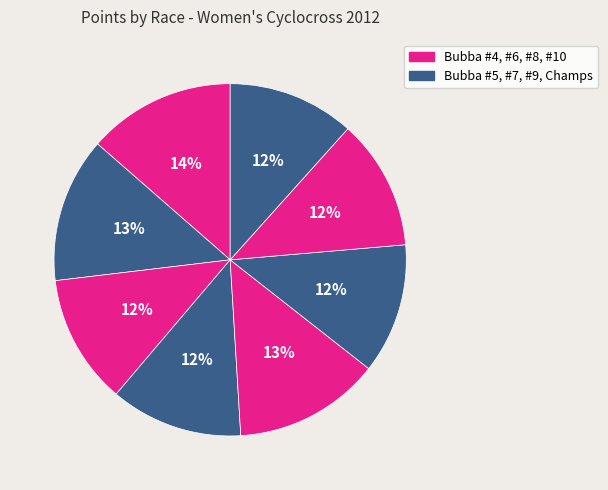

How many slices are in this pie chart?

8